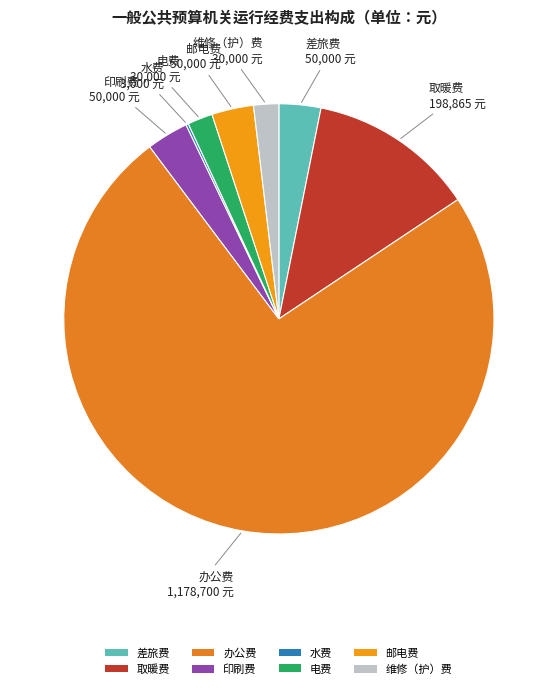

Combined, do 电费 and 邮电费 account for over 50%?

No